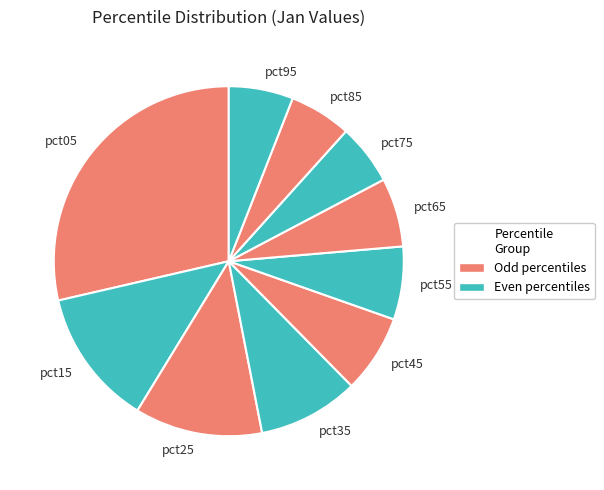

Is there a majority slice in this chart?

No